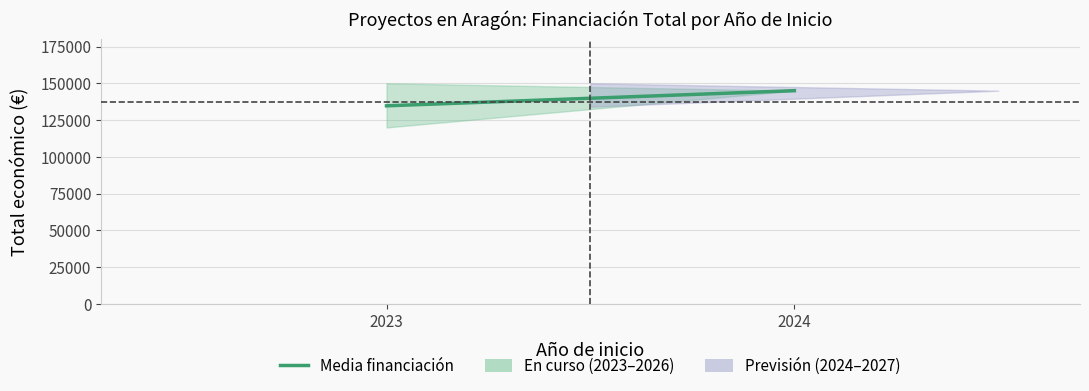

How many categories are shown in the chart?

2